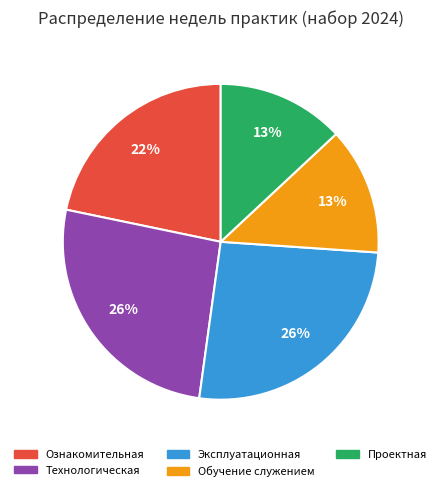

What percentage is the Проектная slice, to the nearest percent?

13%